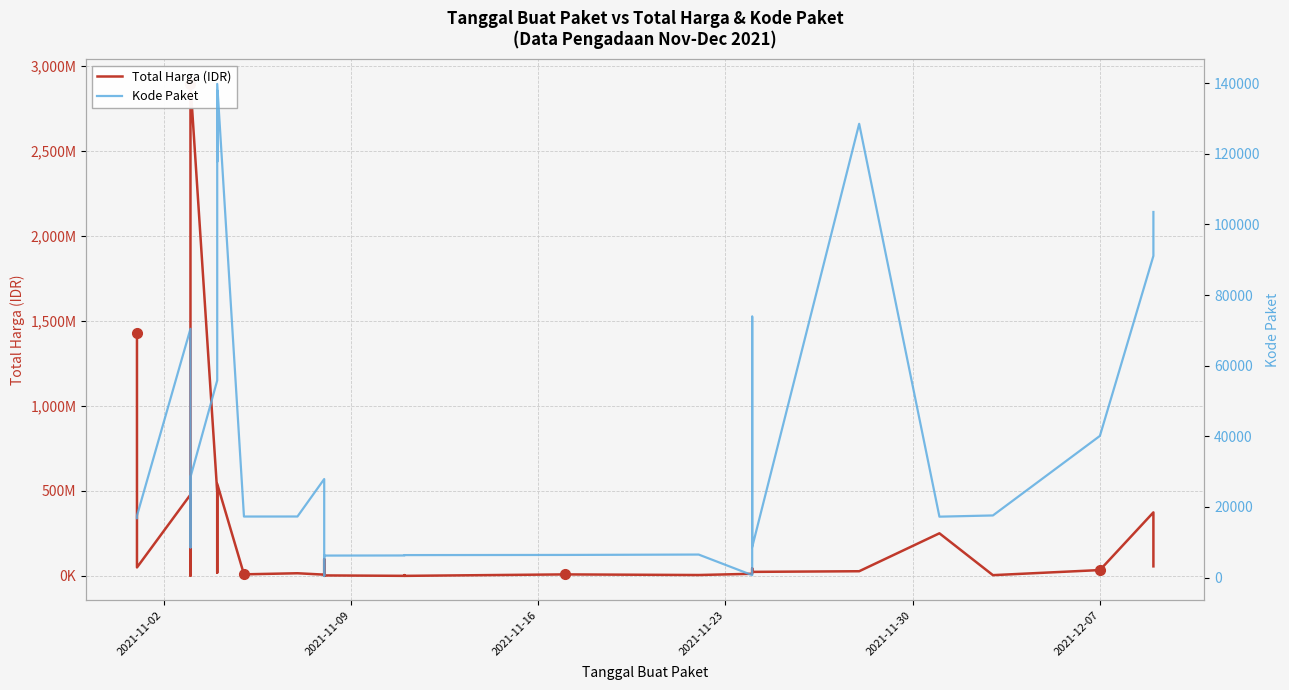

What is the difference between the second highest and minimum values in the Kode Paket series?

137412